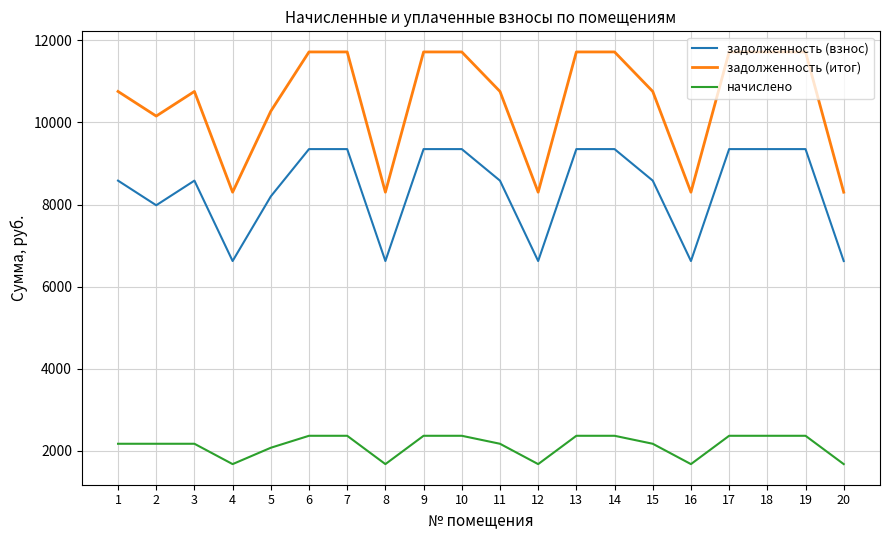

At 3, list the series in order from smallest to largest.

начислено, задолженность (взнос), задолженность (итог)